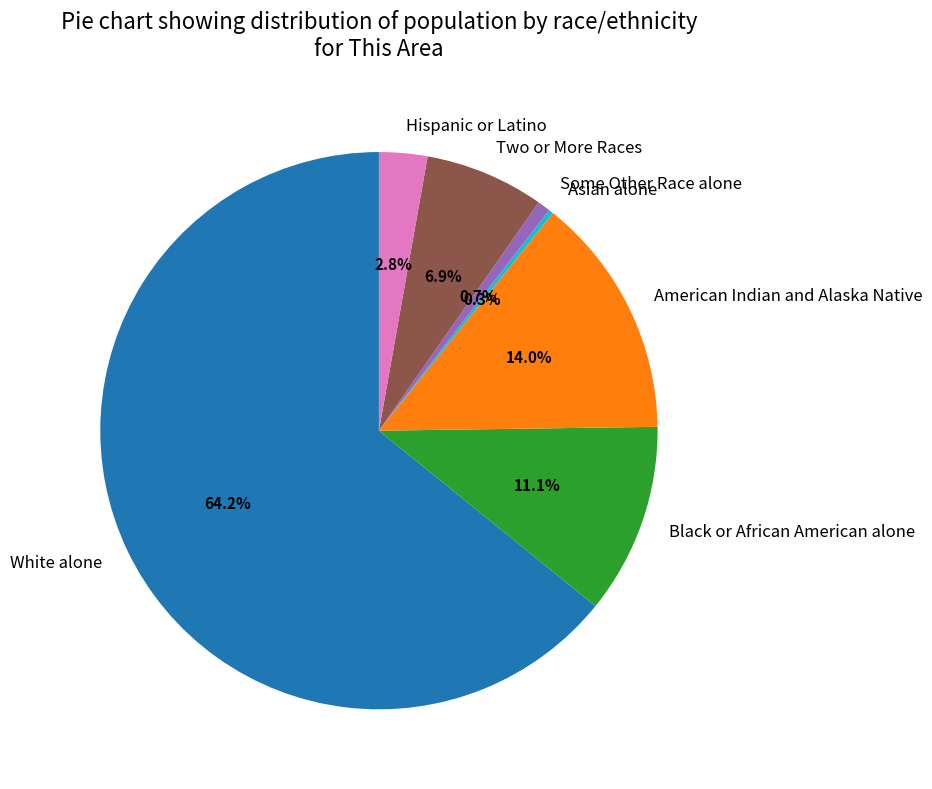

What portion of the pie excludes Some Other Race alone?

99.3%